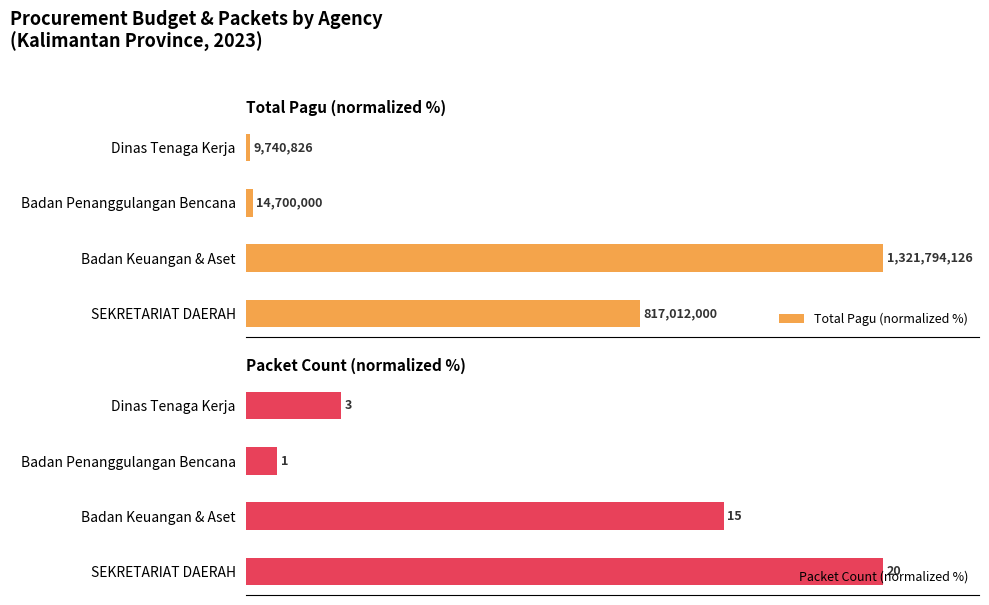

Rank the series at Dinas Tenaga Kerja from lowest to highest value.

Total Pagu (normalized %), Packet Count (normalized %)